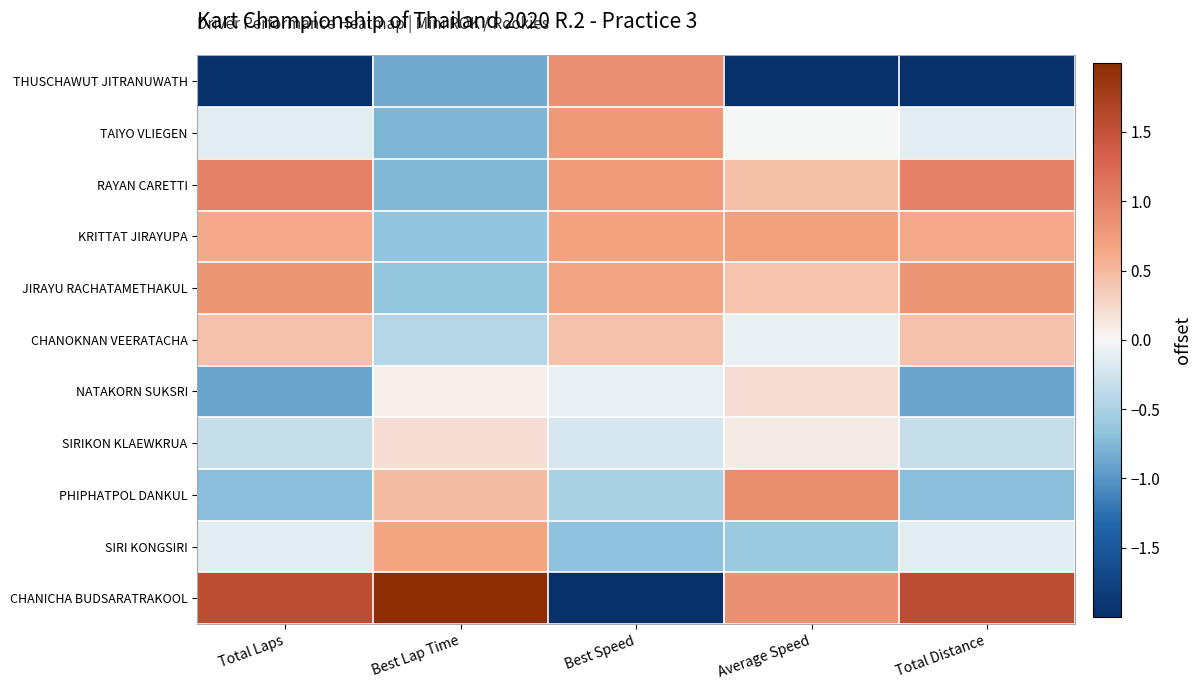

Which series has the largest total across all categories?

CHANICHA BUDSARATRAKOOL